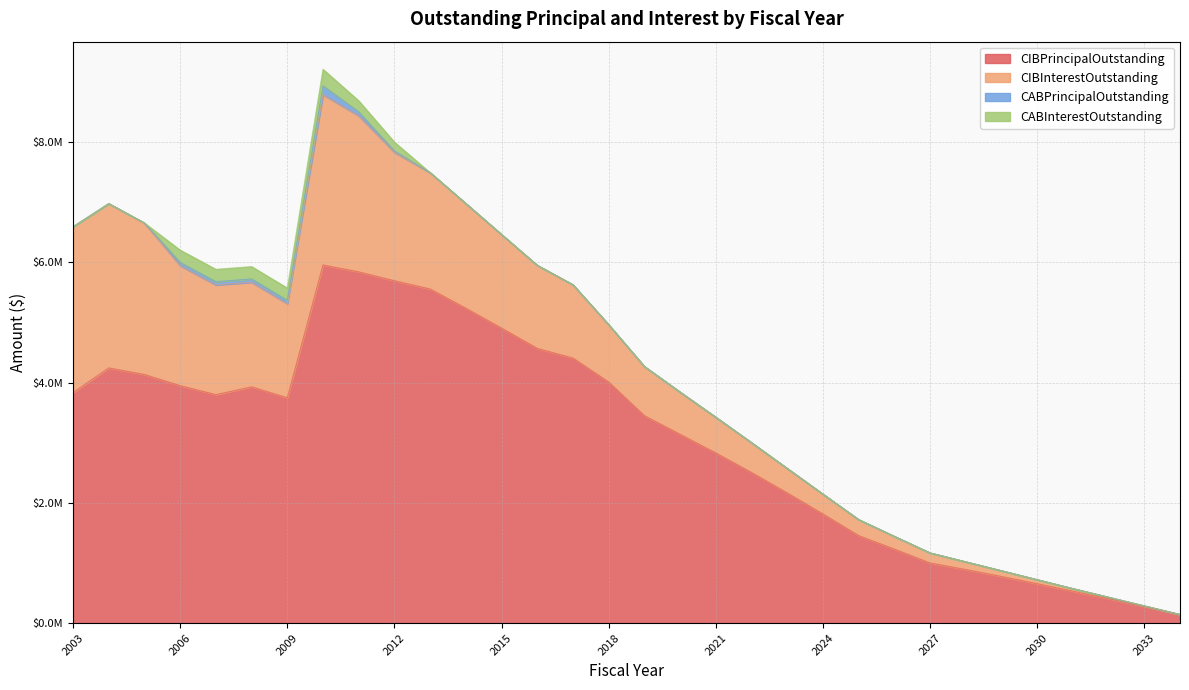

At which label is CABInterestOutstanding closest to 137500?

2012